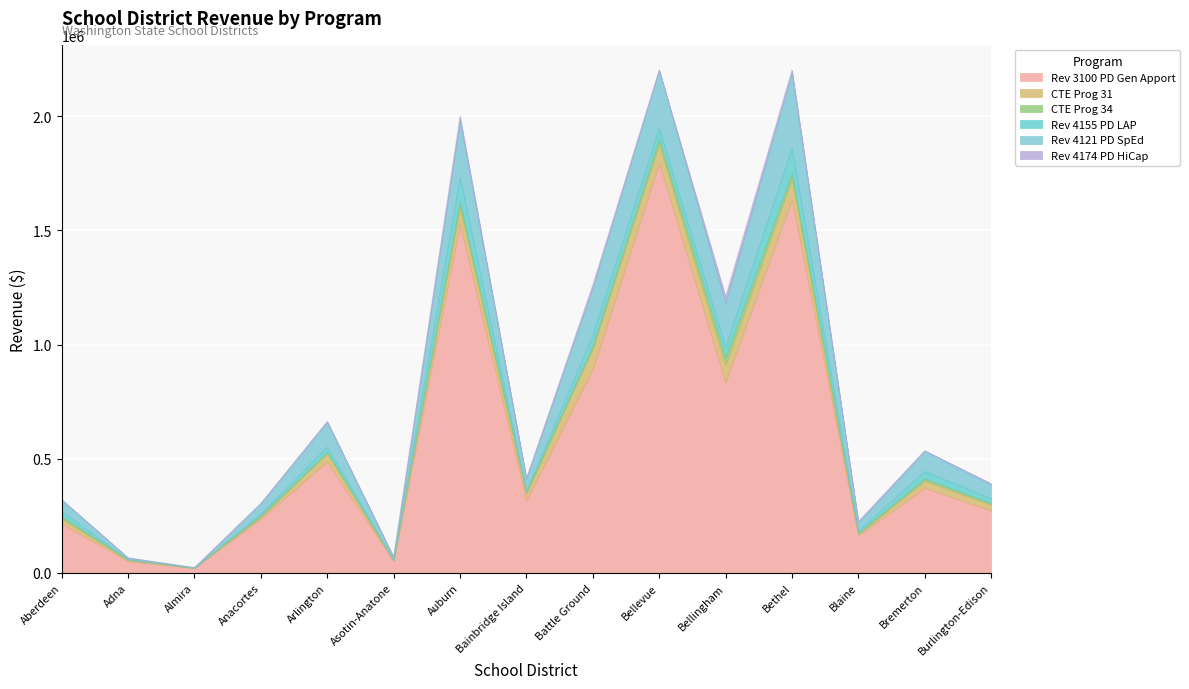

What is the difference between the second highest and minimum values in the CTE Prog 31 series?

91393.6